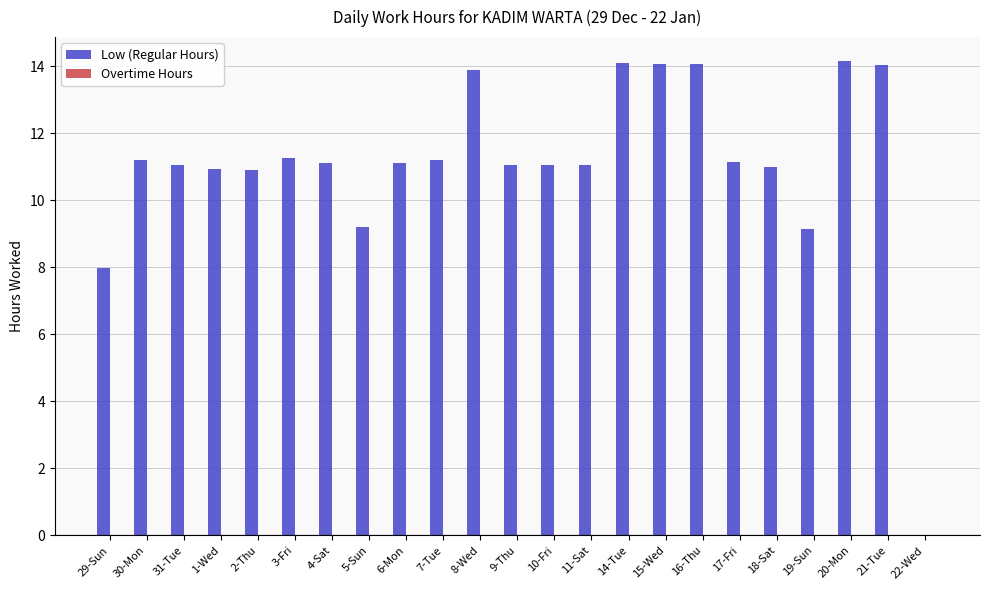

The chart shows a value of 11.2 at 3-Fri. True or false?

True